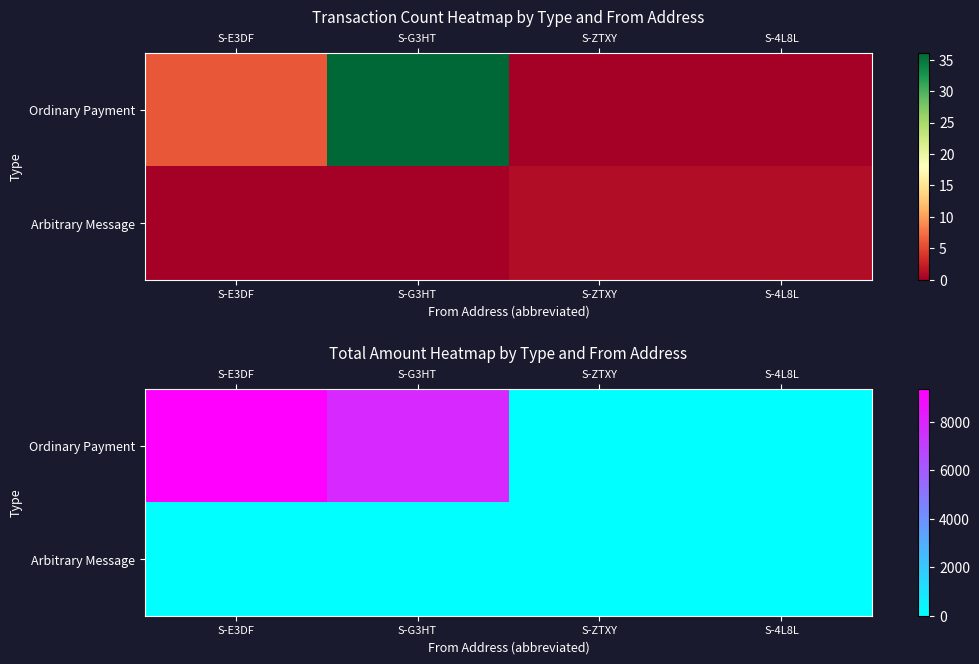

The value of Ordinary Payment at S-4L8L is 3472.2. True or false?

False